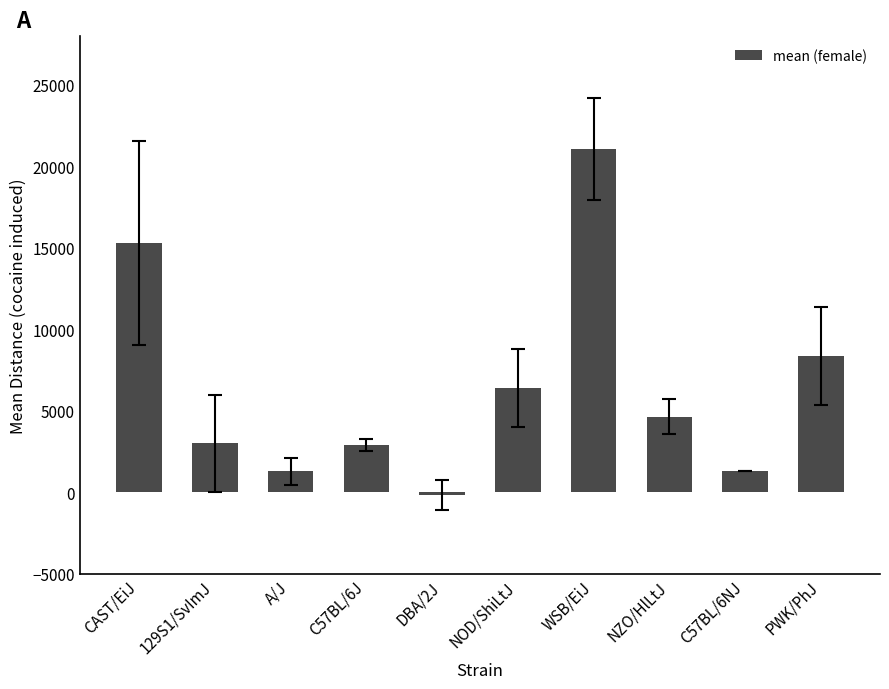

What is the difference between the maximum and minimum values?

21235.6